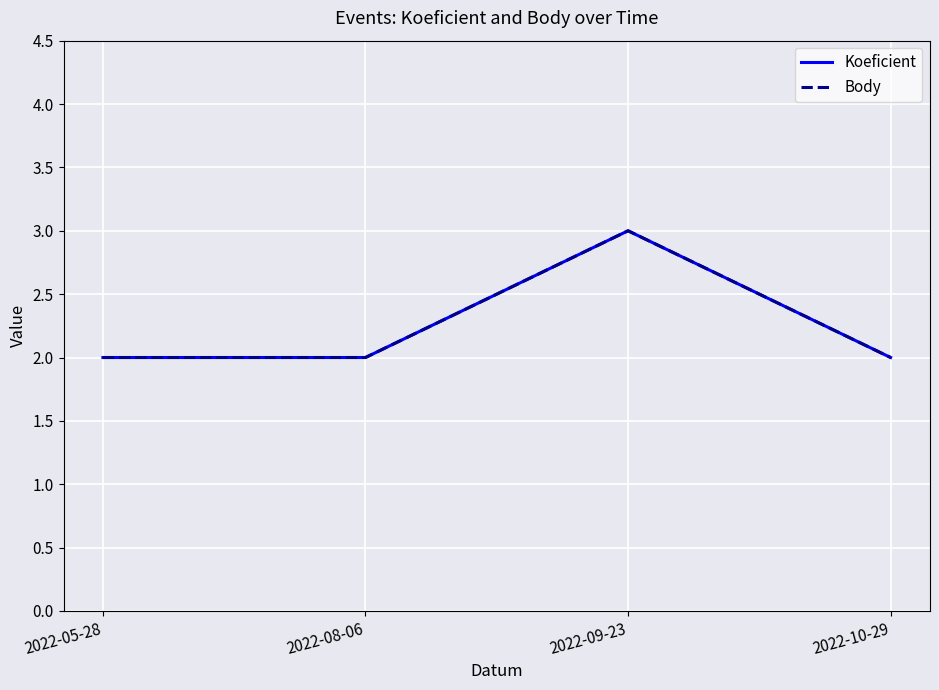

In Koeficient, how many points are higher than both neighbors (excluding endpoints)?

1